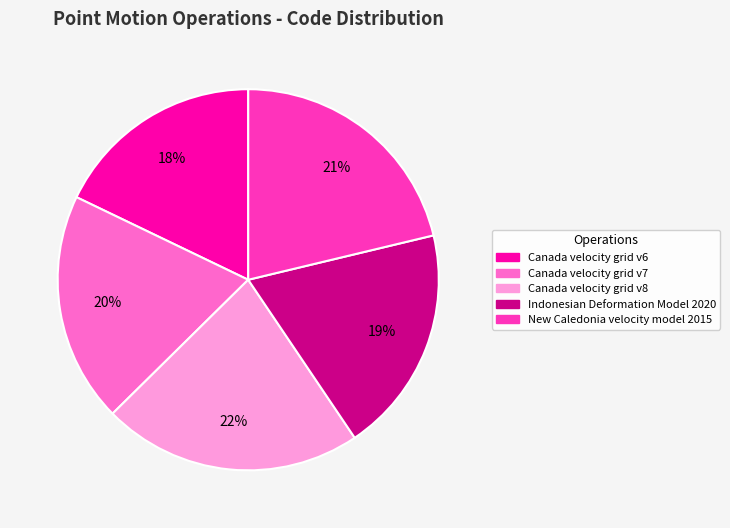

Does New Caledonia velocity model 2015 represent more than half of the total?

No